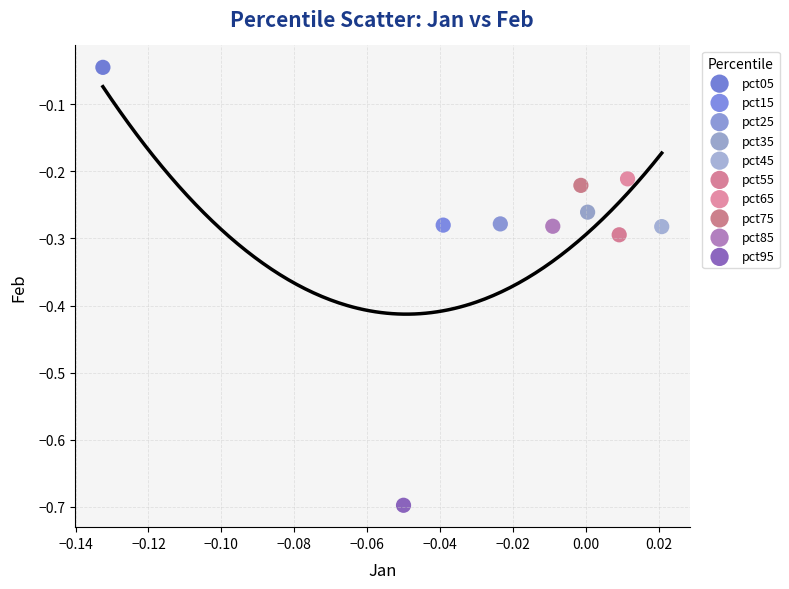

What are all the series names shown in the legend?

pct05, pct15, pct25, pct35, pct45, pct55, pct65, pct75, pct85, pct95